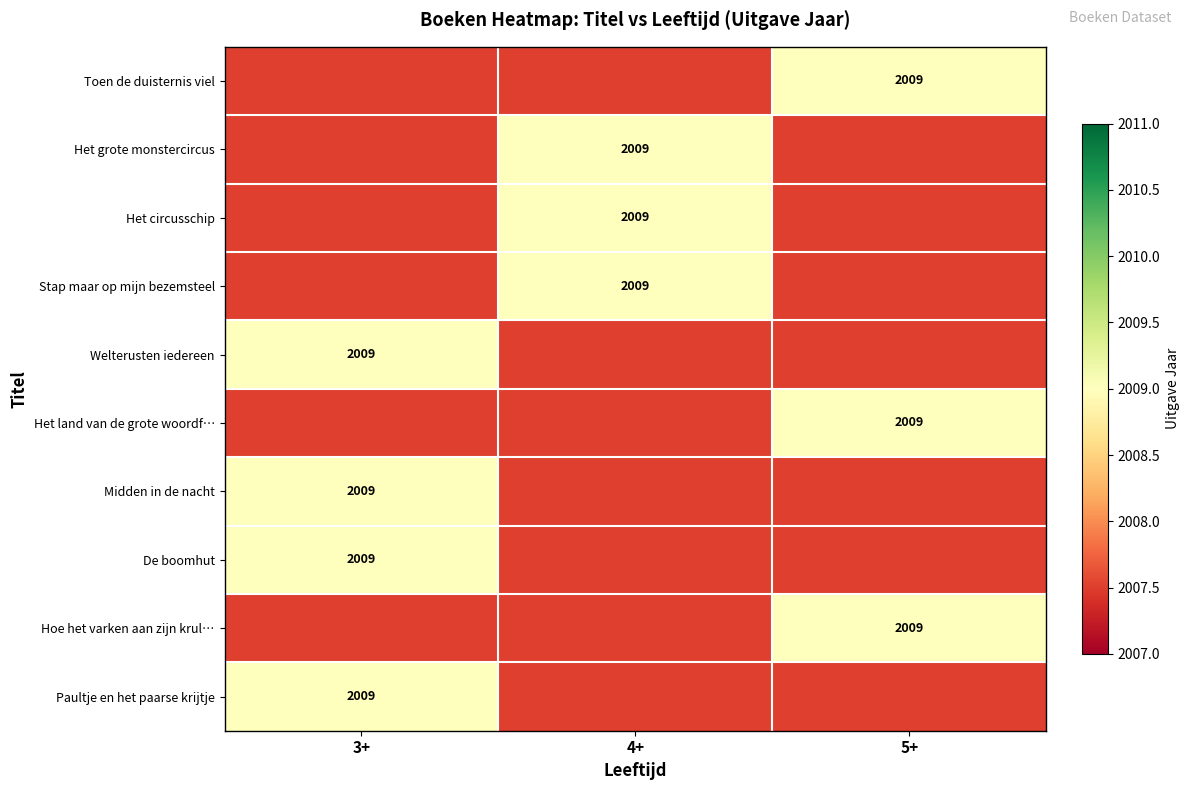

What is the total value across all series at 3+?

20081.0